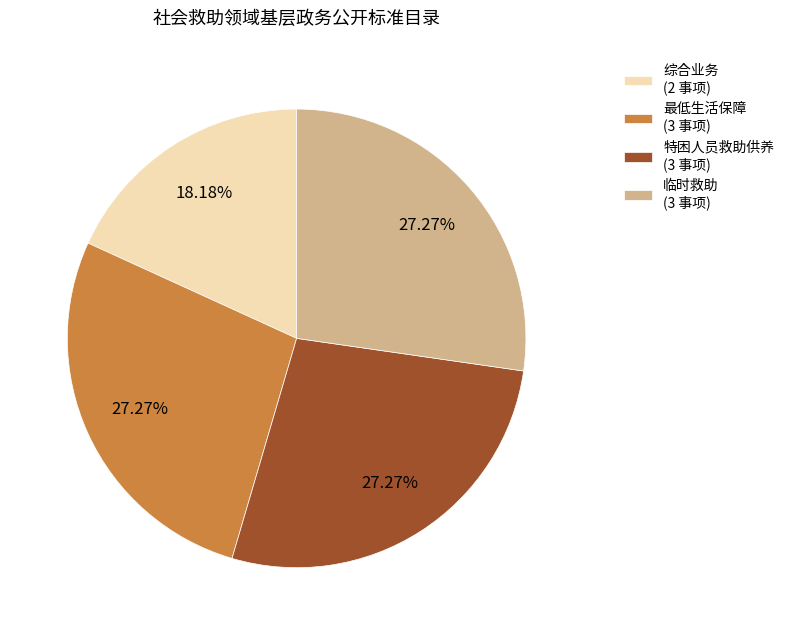

Is the sum of 临时救助 (3 事项) and 特困人员救助供养 (3 事项) greater than half?

Yes